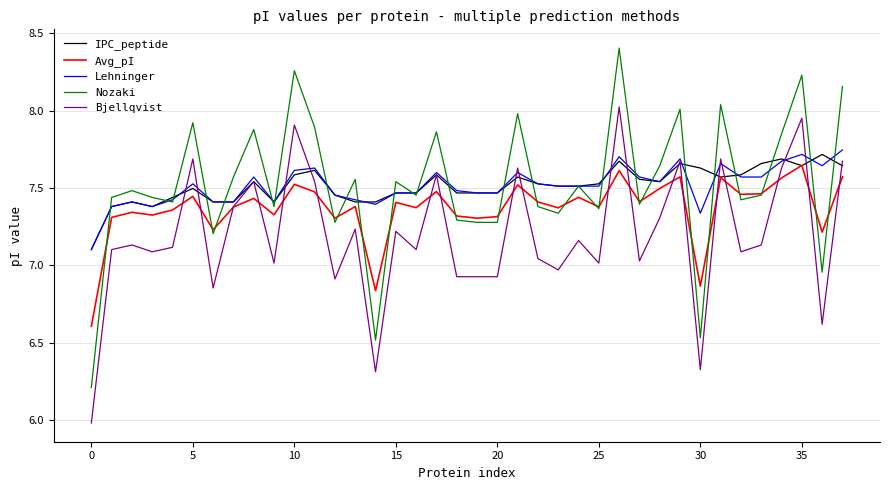

What is the greatest value displayed?

8.4